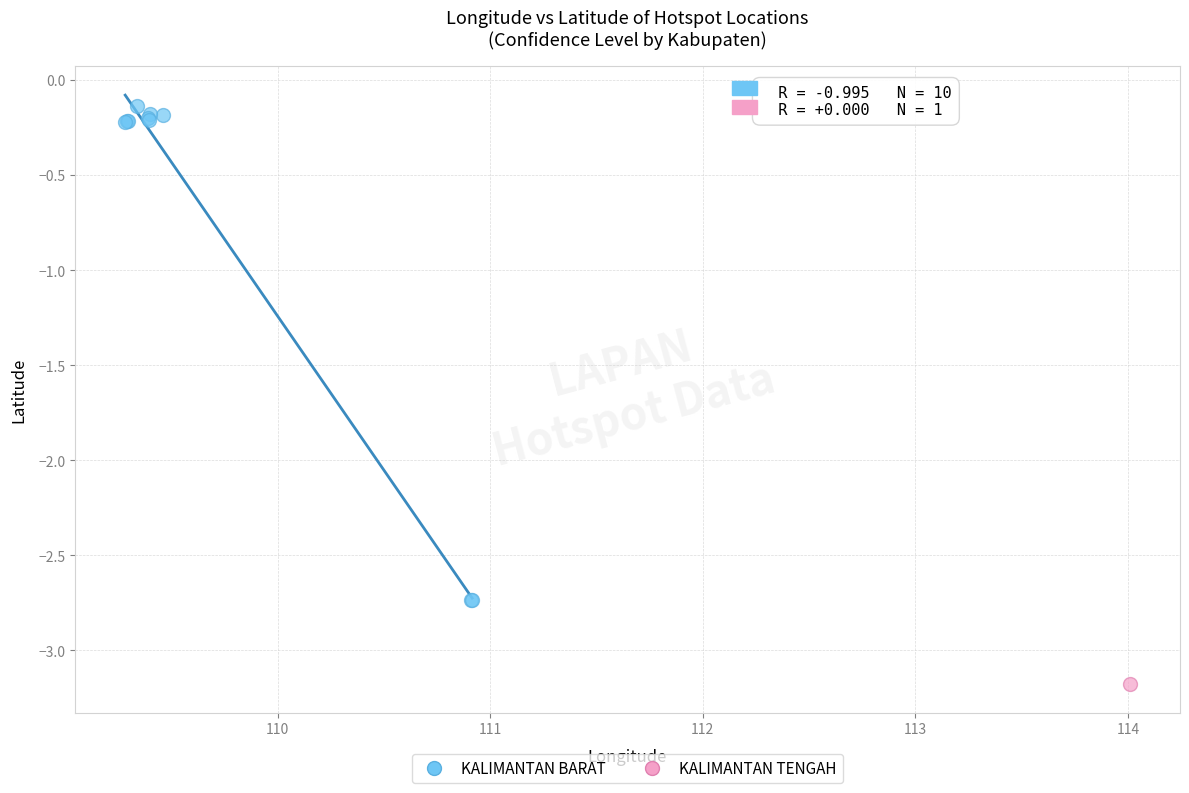

What are all the series names shown in the legend?

KALIMANTAN BARAT, KALIMANTAN TENGAH